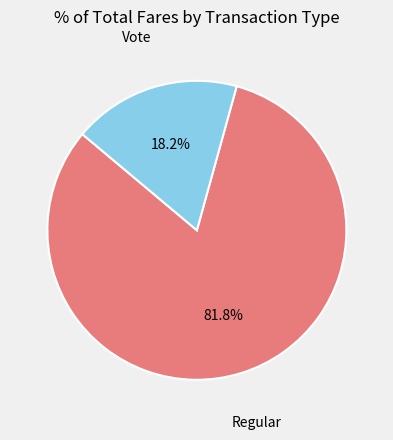

What is the majority slice?

Regular